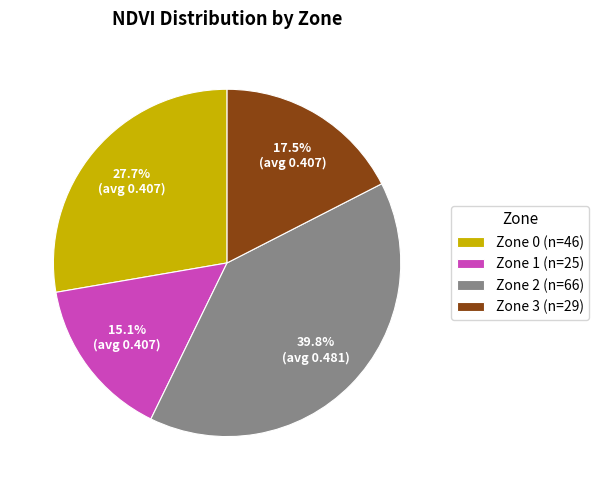

To the nearest percent, what is the combined percentage of Zone 0 and Zone 3?

45%